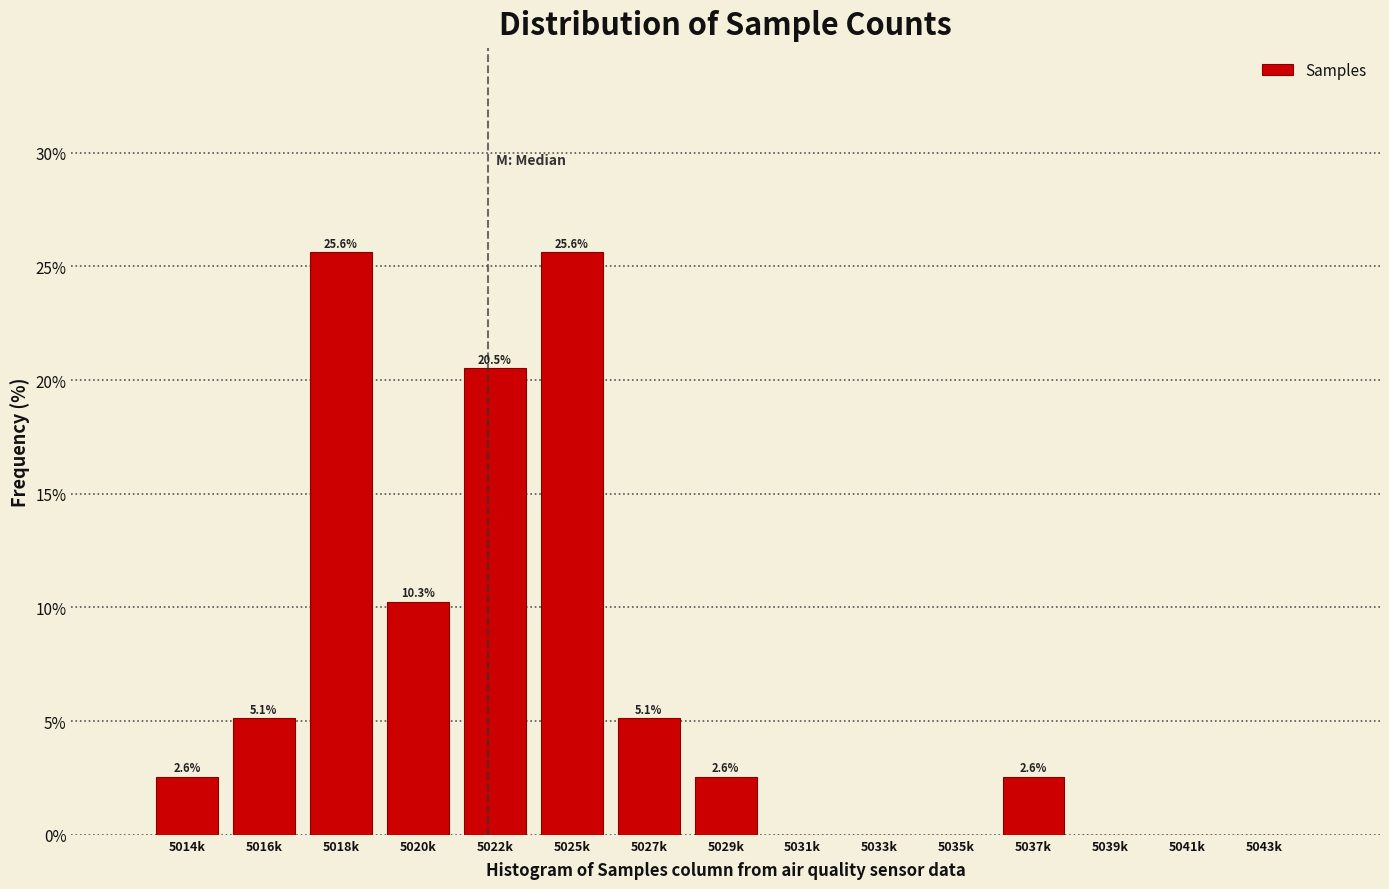

Reading right to left, transcribe all the data shown in this chart.

5043k=0.0	5041k=0.0	5039k=0.0	5037k=2.6	5035k=0.0	5033k=0.0	5031k=0.0	5029k=2.6	5027k=5.1	5025k=25.6	5022k=20.5	5020k=10.3	5018k=25.6	5016k=5.1	5014k=2.6